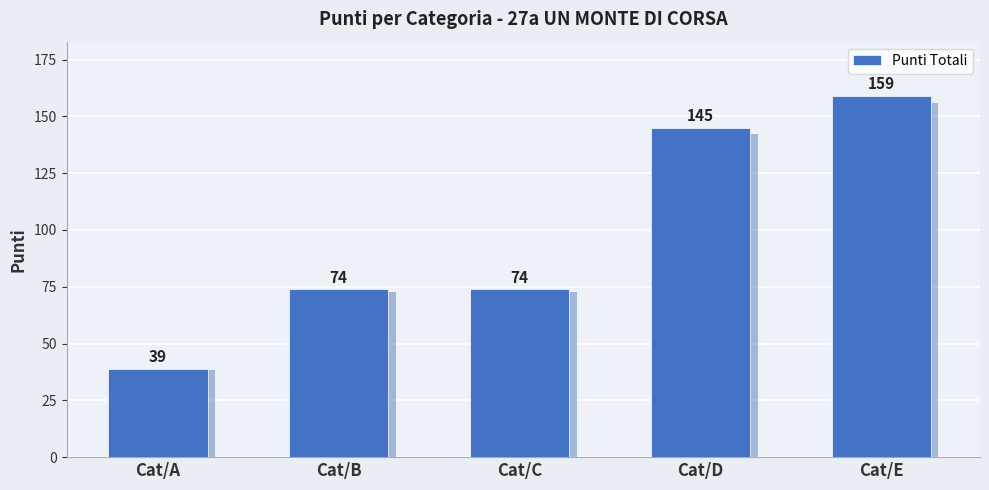

What is the change in value from Cat/B to Cat/E?

+85